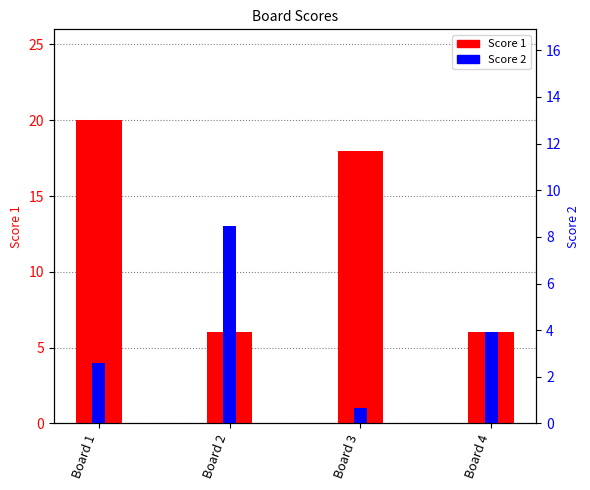

What is the difference between the maximum and minimum values in the Score 1 series?

14